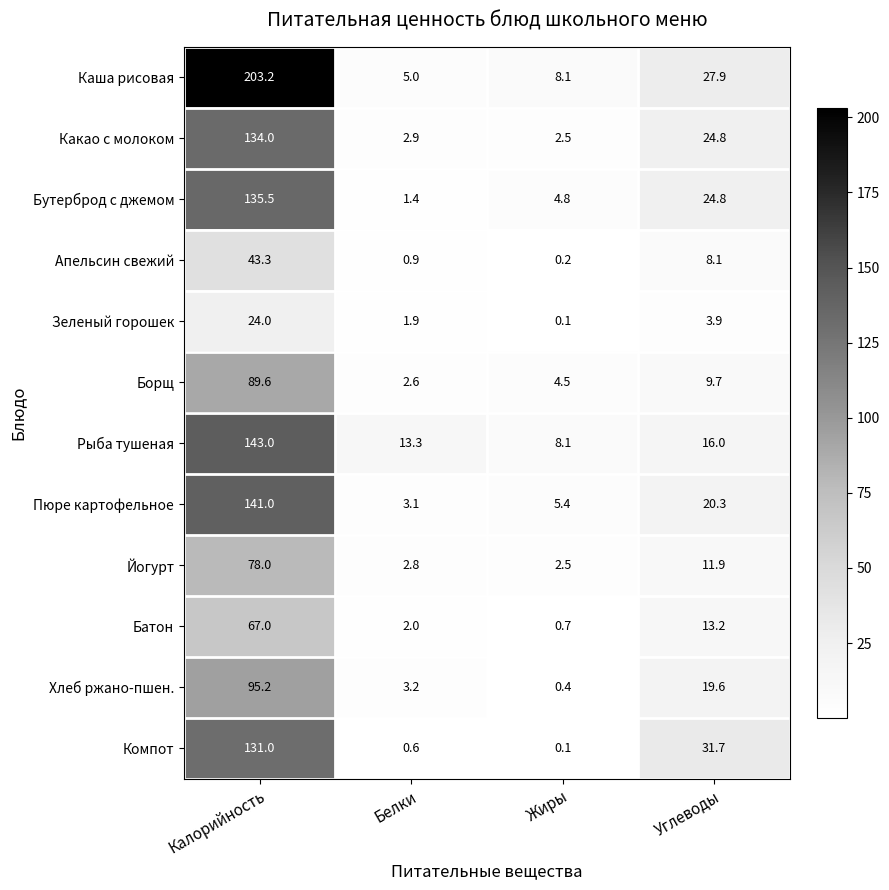

The value of Компот at Калорийность is 131.0. True or false?

True